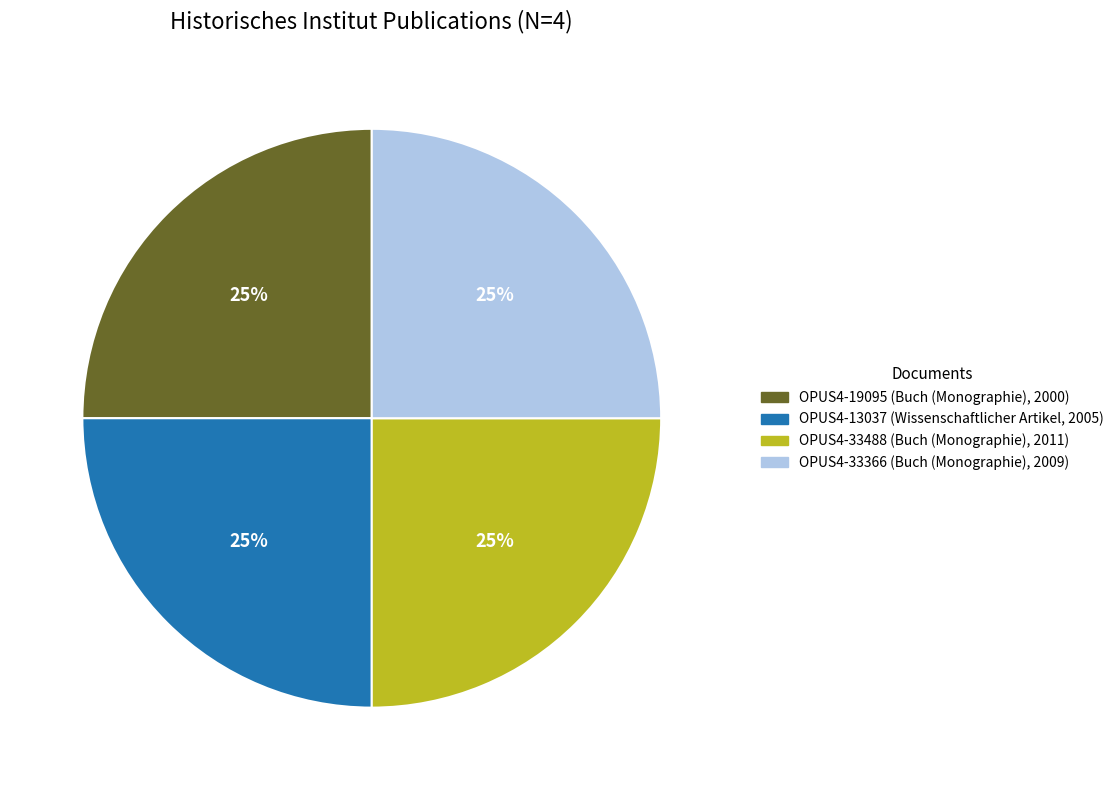

Is there a majority slice in this chart?

No